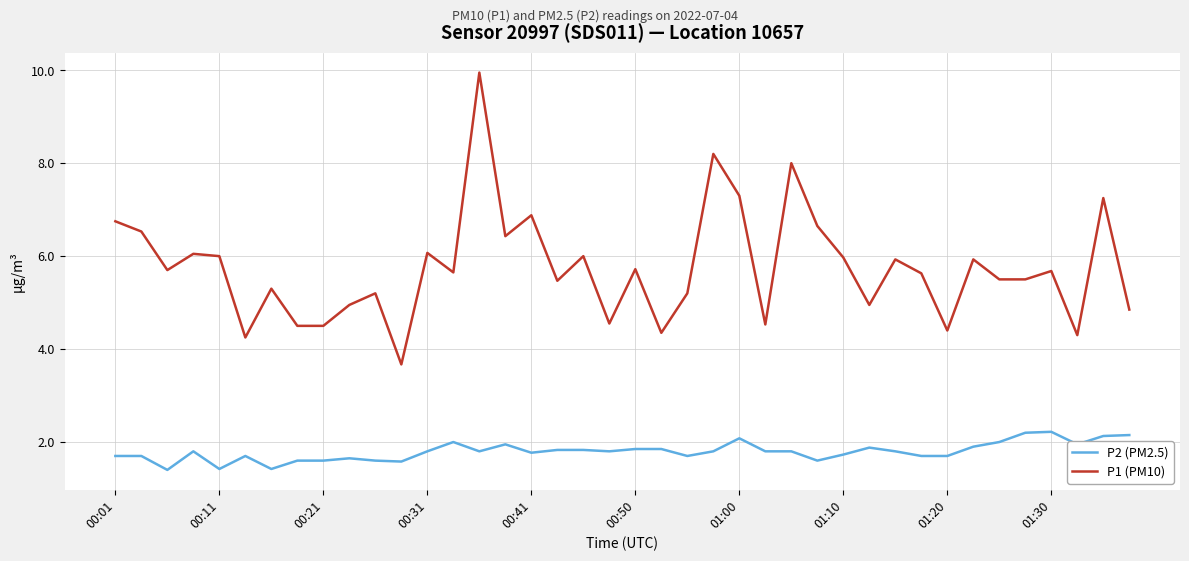

Which series has the widest spread of values?

P1 (PM10)